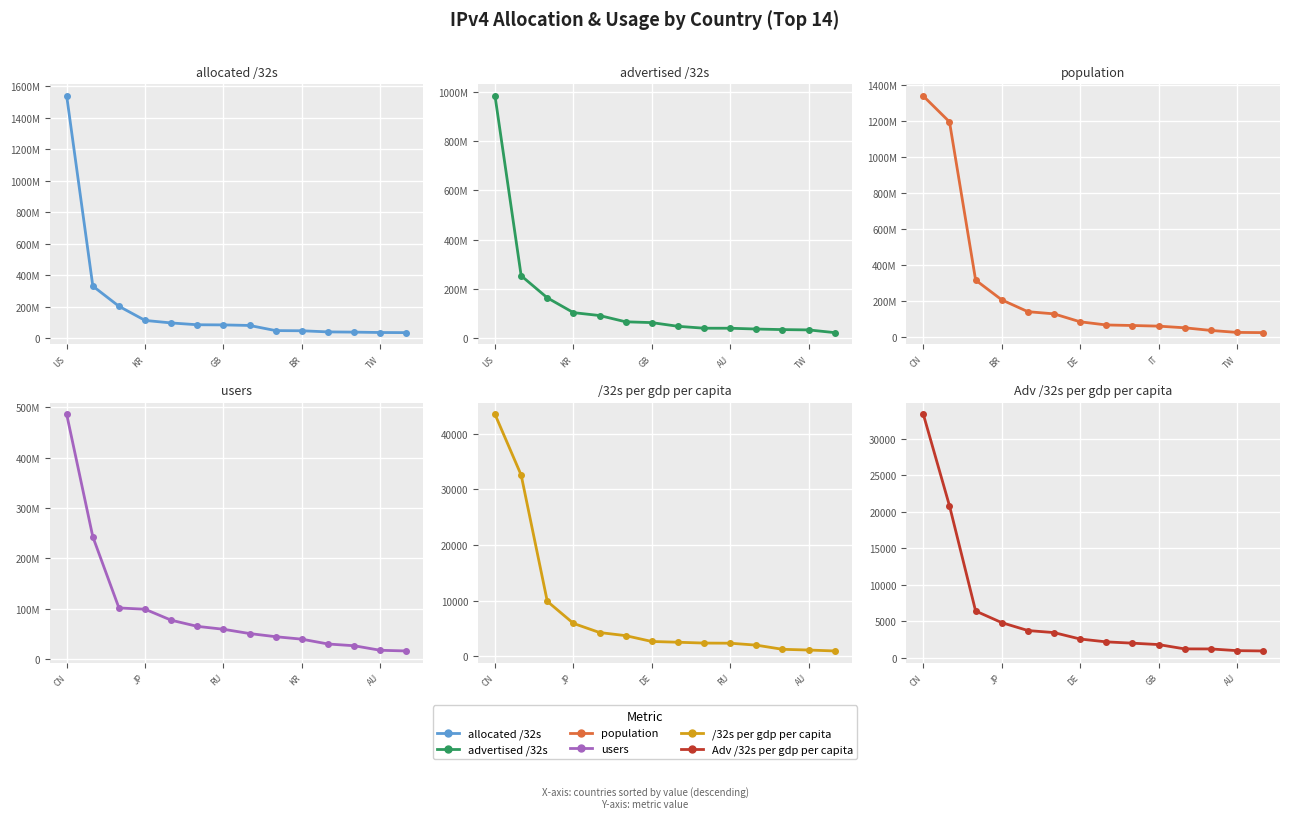

Reading right to left, transcribe all the data shown in this chart.

allocated /32s: 34665728.0	35380480.0	37892808.0	39278656.0	46466560.0	47488256.0	80195840.0	83762896.0	84649312.0	96198792.0	112229888.0	202052096.0	330434816.0	1538033664.0
advertised /32s: 22433280.0	33479424.0	34716032.0	37022208.0	40228256.0	40337152.0	48125184.0	63071616.0	66369280.0	91831808.0	103588640.0	163752768.0	253345536.0	982524552.0
population: 21866113.0	23092252.0	34135631.0	48812064.0	58026001.0	61523632.0	64530310.0	82214276.0	126380871.0	138478402.0	204378064.0	314421092.0	1195639406.0	1339212494.0
users: 16164576.0	17514756.0	26523385.0	29999442.0	39586583.0	44461383.0	50756996.0	59268756.0	65031492.0	77254908.0	99082602.0	101629349.0	243047504.0	486134135.0
/32s per gdp per capita: 991.0	1158.2	1287.8	2035.4	2383.2	2407.0	2557.4	2694.6	3741.0	4302.5	5942.7	9904.5	32585.5	43478.3
Adv /32s per gdp per capita: 937.8	981.2	1213.8	1221.5	1812.4	2005.1	2183.4	2572.3	3452.9	3734.9	4816.3	6409.5	20816.2	33334.9